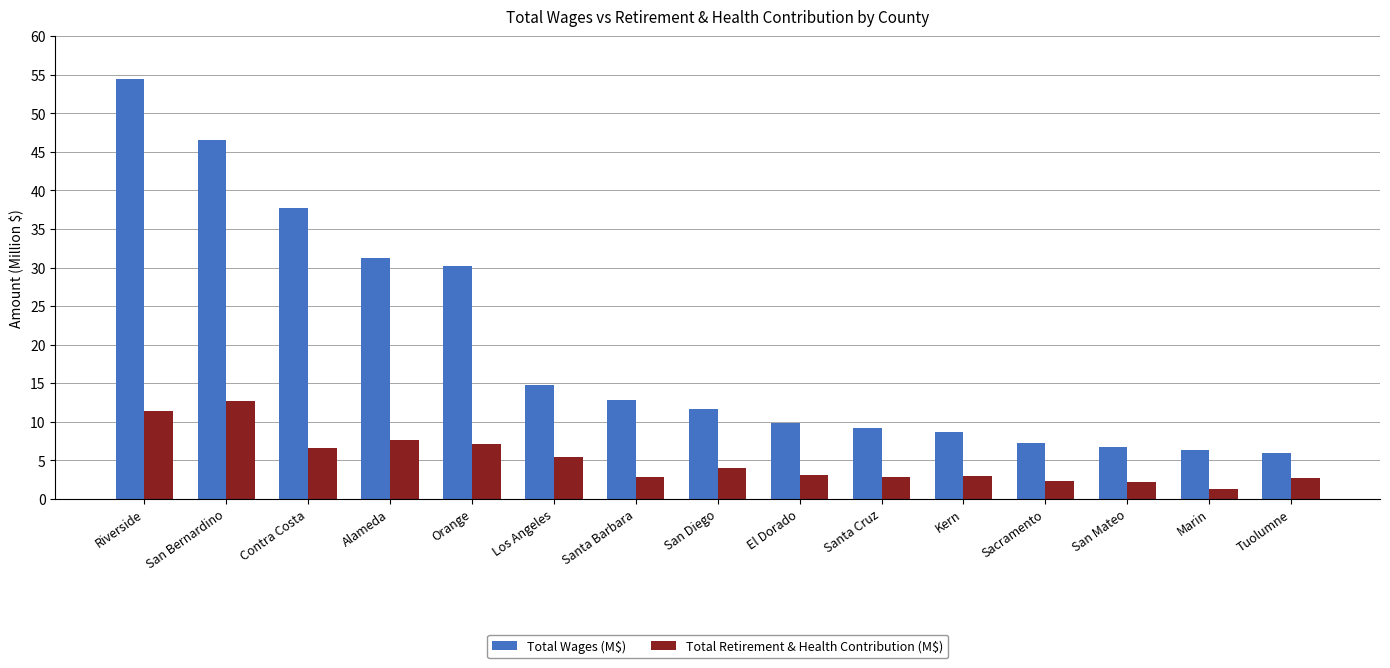

Which category has the highest value in the Total Retirement & Health Contribution (M$) series?

San Bernardino